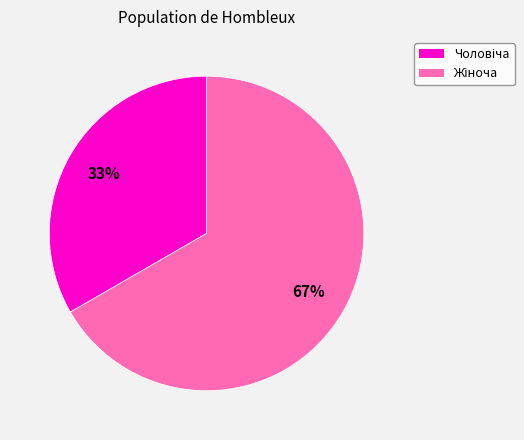

Is there a majority slice in this chart?

Yes